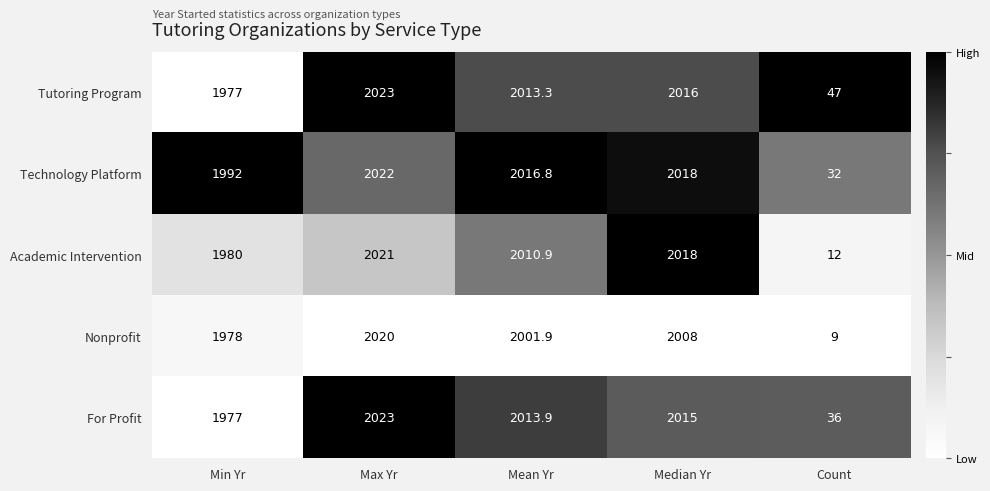

Which series changed the most between Max Yr and Median Yr?

Nonprofit